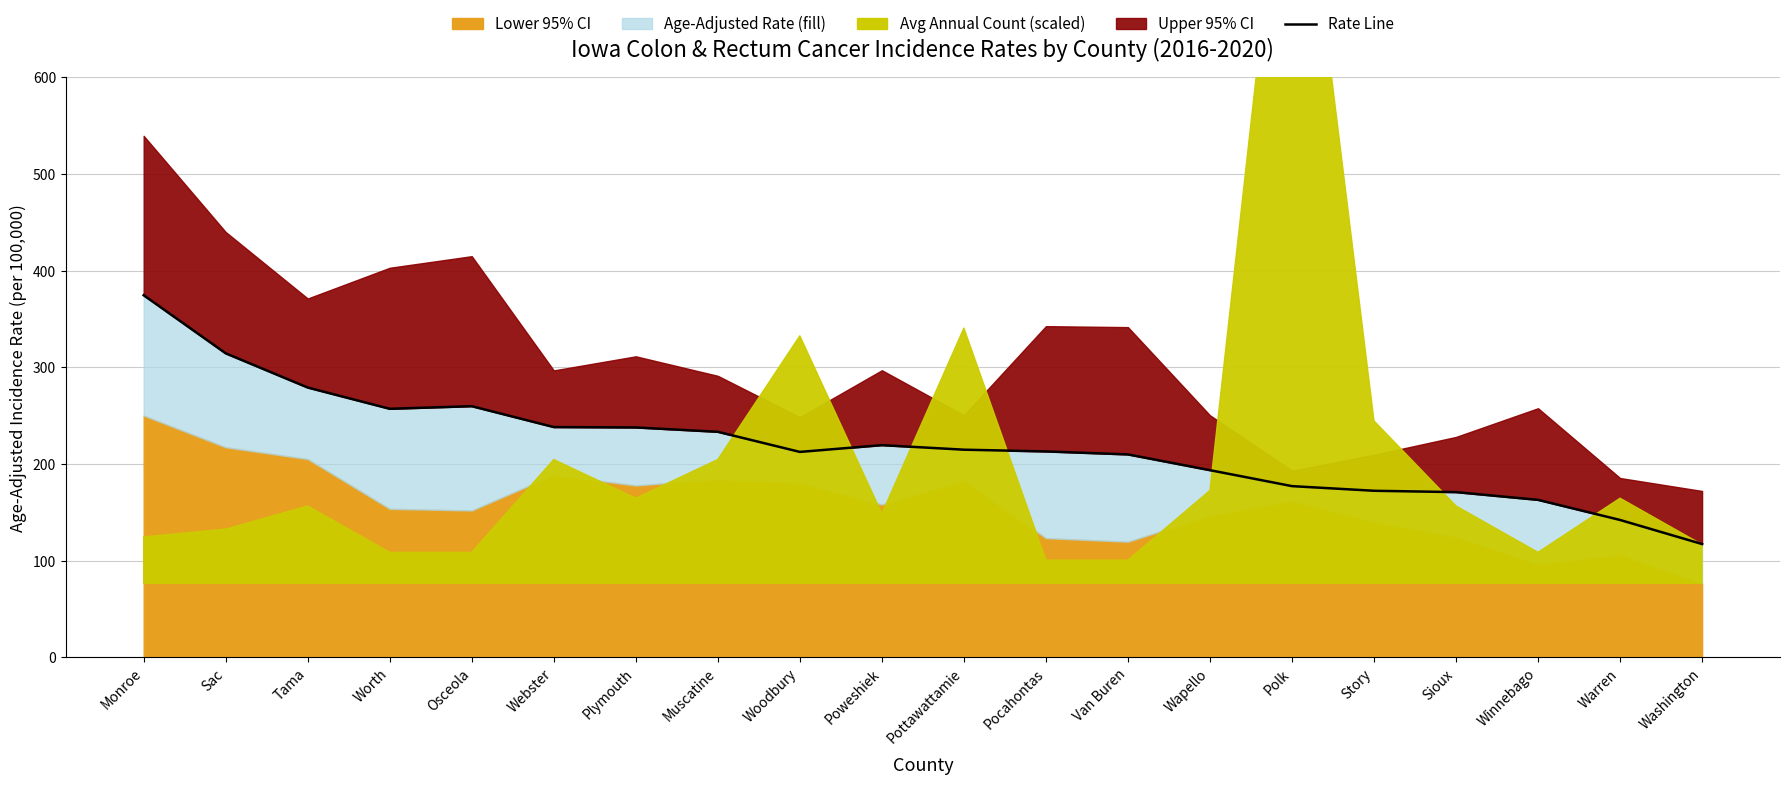

What is the ratio of the value at Worth to the value at Washington?

2.2